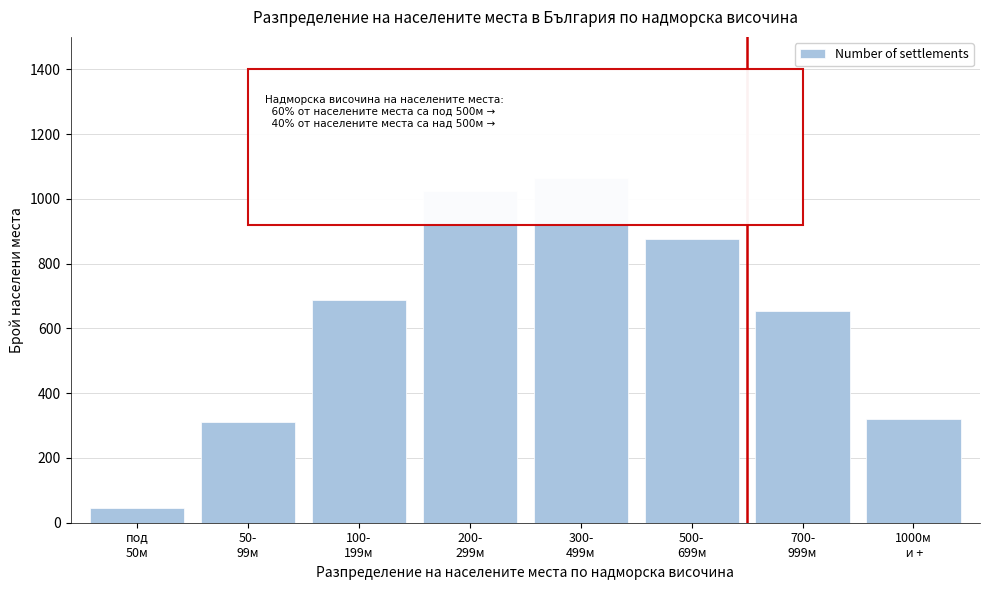

Reading left to right, transcribe all the data shown in this chart.

45	312	689	1023	1065	876	654	321